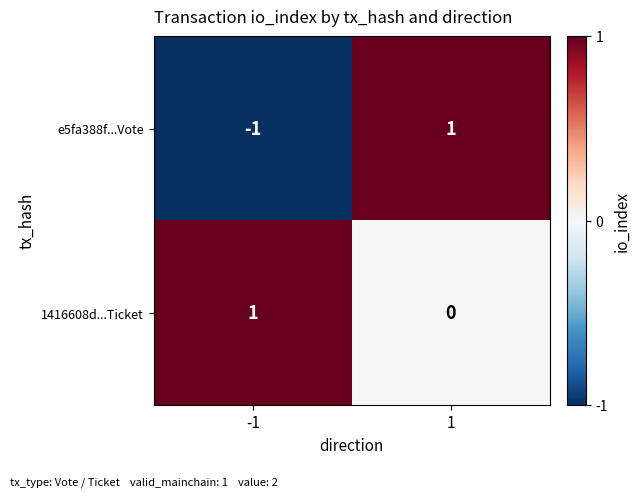

At -1, list the series in order from smallest to largest.

e5fa388f...Vote, 1416608d...Ticket